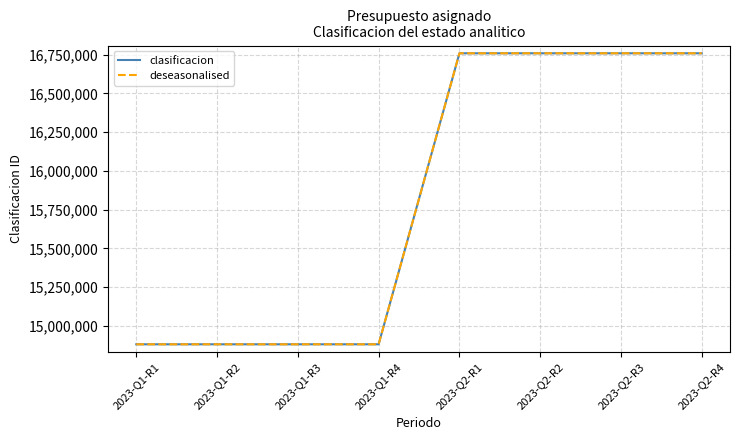

At which label does deseasonalised reach its peak?

2023-Q2-R4